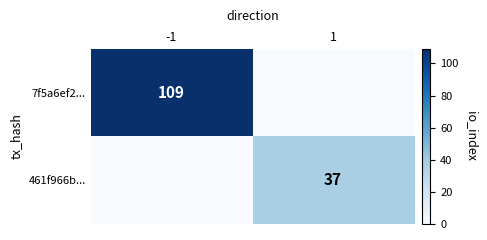

The 7f5a6ef2... series shows 193 at -1. True or false?

False